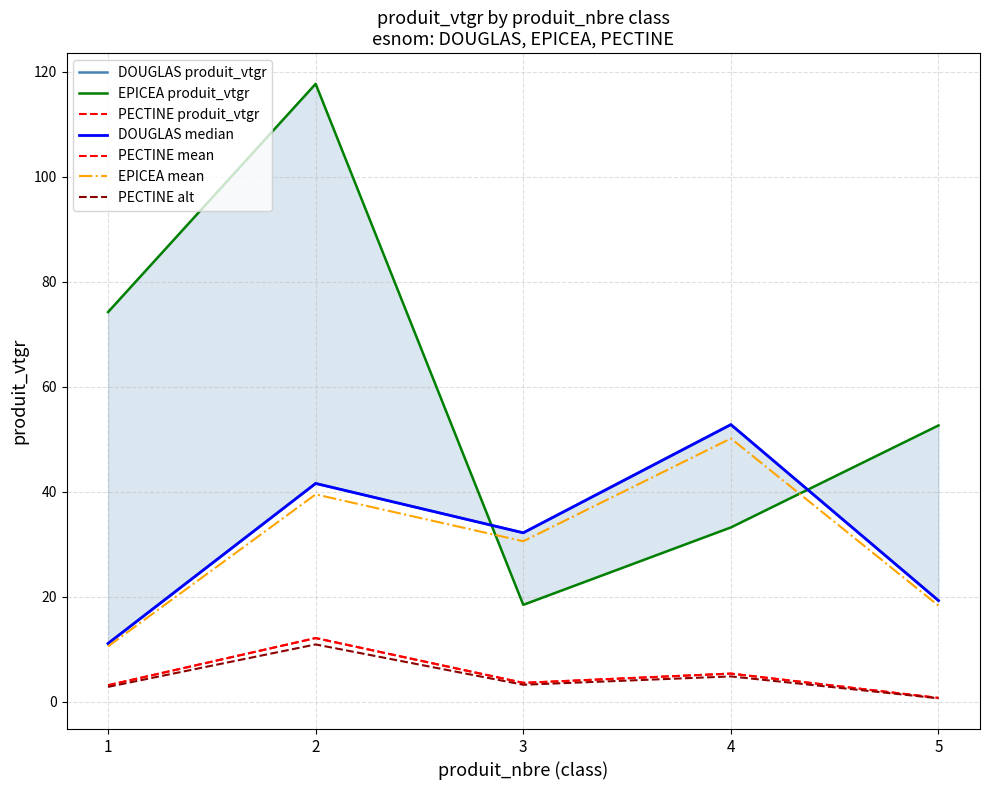

What is the sum of the EPICEA produit_vtgr values at 3 and 2?

136.2